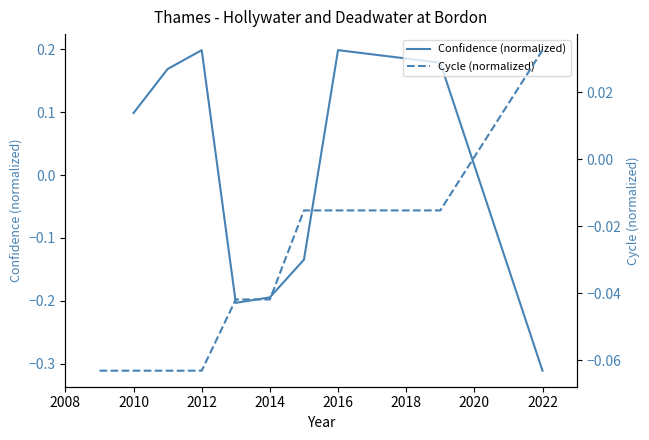

After their last crossing, which series has the higher values: Cycle (normalized) or Confidence (normalized)?

Cycle (normalized)